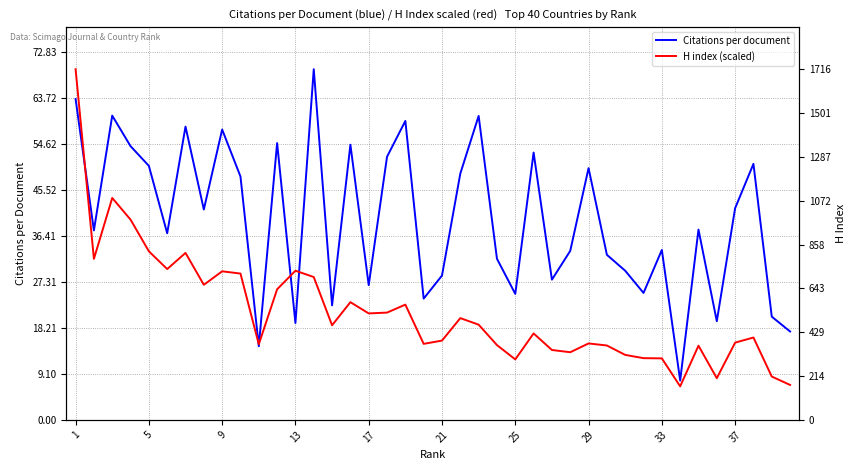

True or false: Citations per document has more than 1 points higher than both neighbors.

True